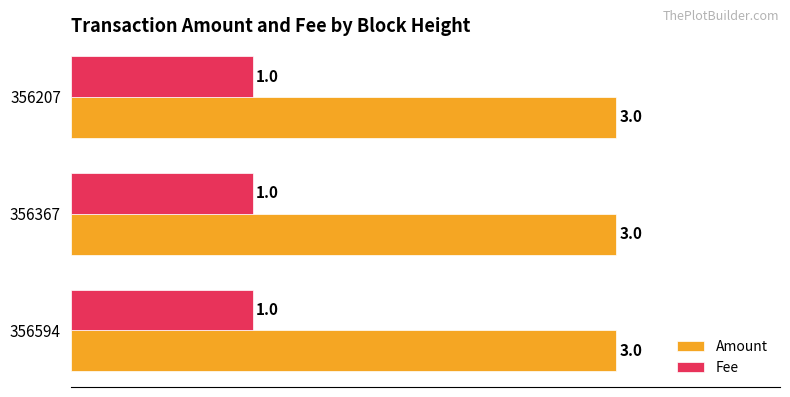

Which series has the largest total across all categories?

Amount